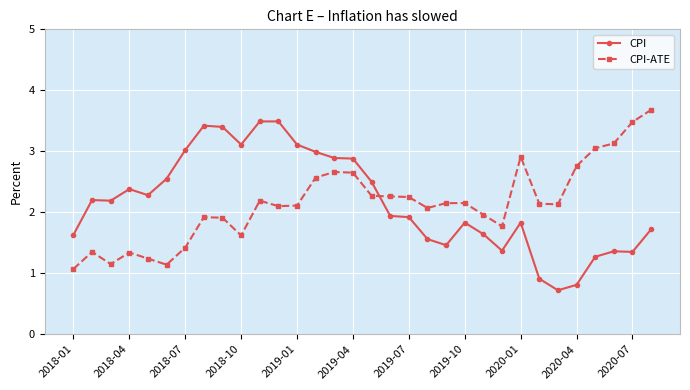

What is the value of the CPI point at the 27th from the left?

0.7